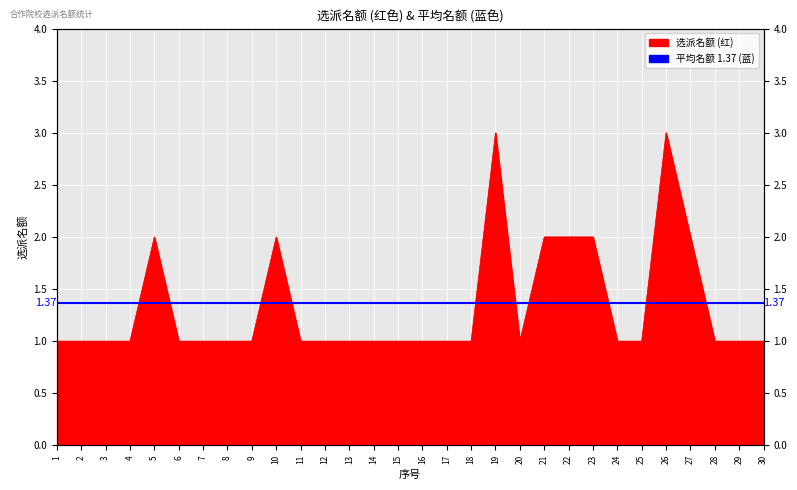

What is the value of the 22nd point from the left?

2